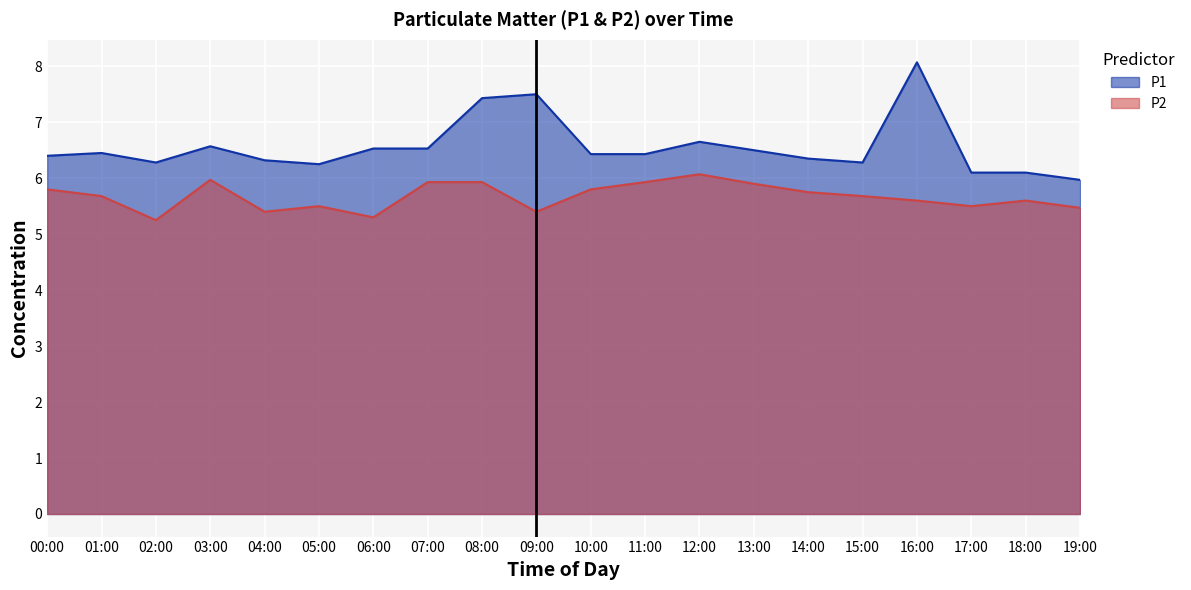

What is the label of the 10th point from the right?

10:00